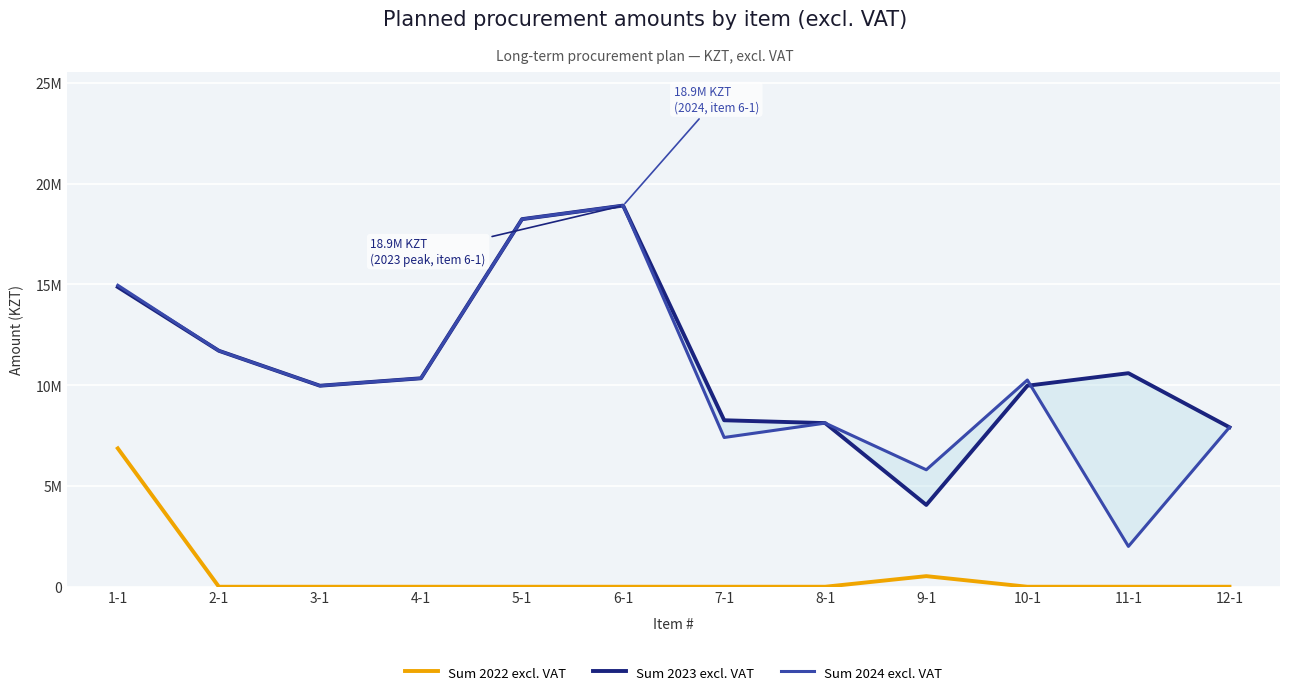

What is the label of the 4th point from the left?

4-1